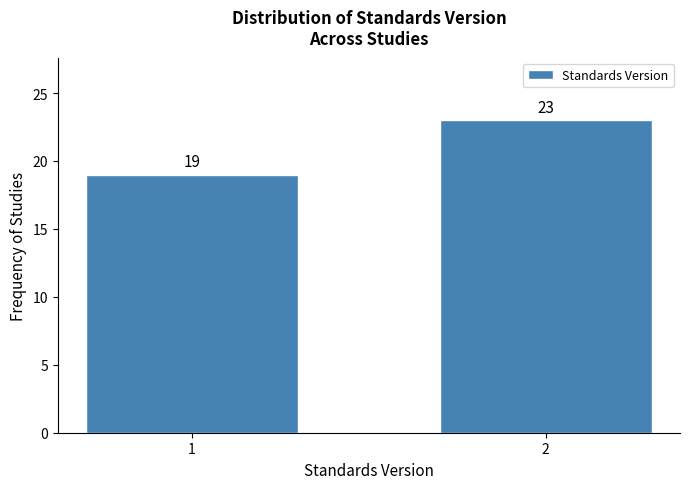

Reading left to right, transcribe all the data shown in this chart.

1=19	2=23